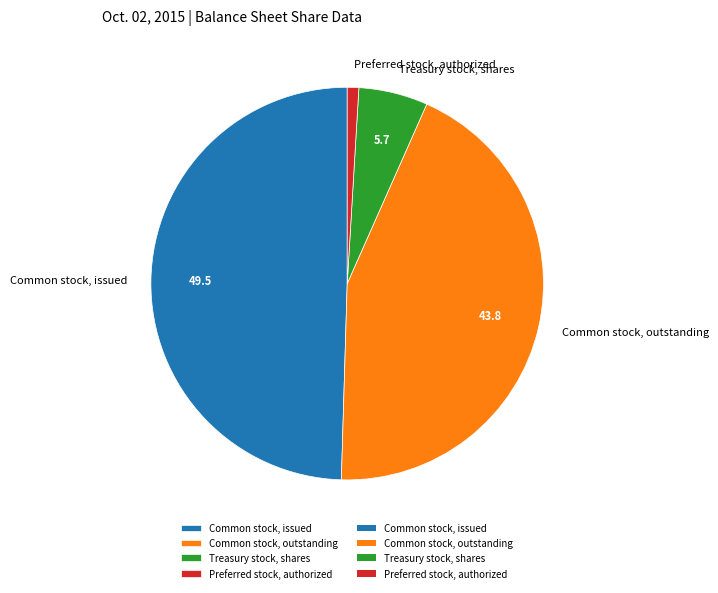

Which has a higher value, Treasury stock, shares or Preferred stock, authorized?

Treasury stock, shares